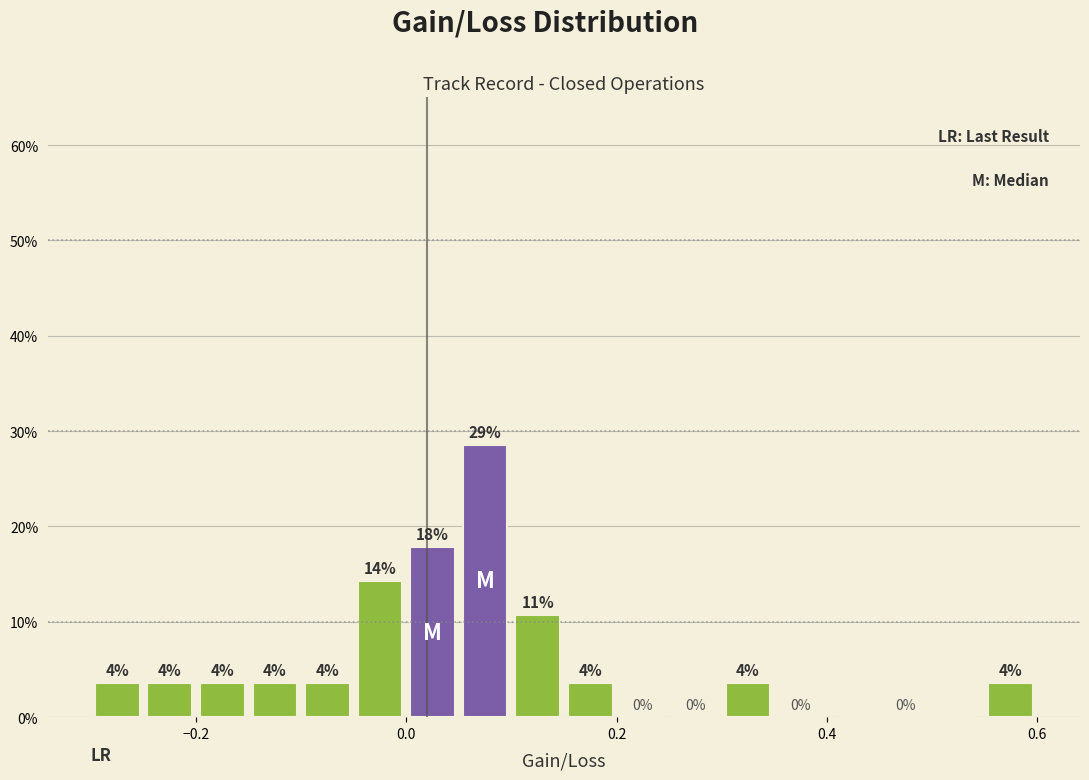

Read against the x-axis, roughly where is the centre of the tallest bar?

0.08